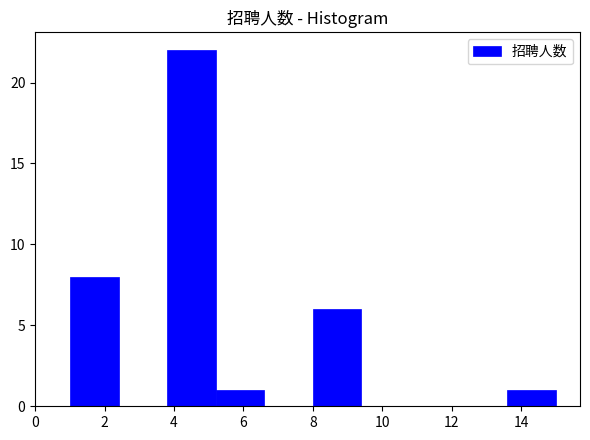

Reading left to right, list every bar in this chart as the range it spans on the x-axis followed by its height. The values are not printed on the chart, so give them approximately, as read against the axis.

1.0 to 2.4: 8
2.4 to 3.8: 0
3.8 to 5.2: 22
5.2 to 6.6: 1
6.6 to 8.0: 0
8.0 to 9.4: 6
9.4 to 10.8: 0
10.8 to 12.2: 0
12.2 to 13.6: 0
13.6 to 15.0: 1